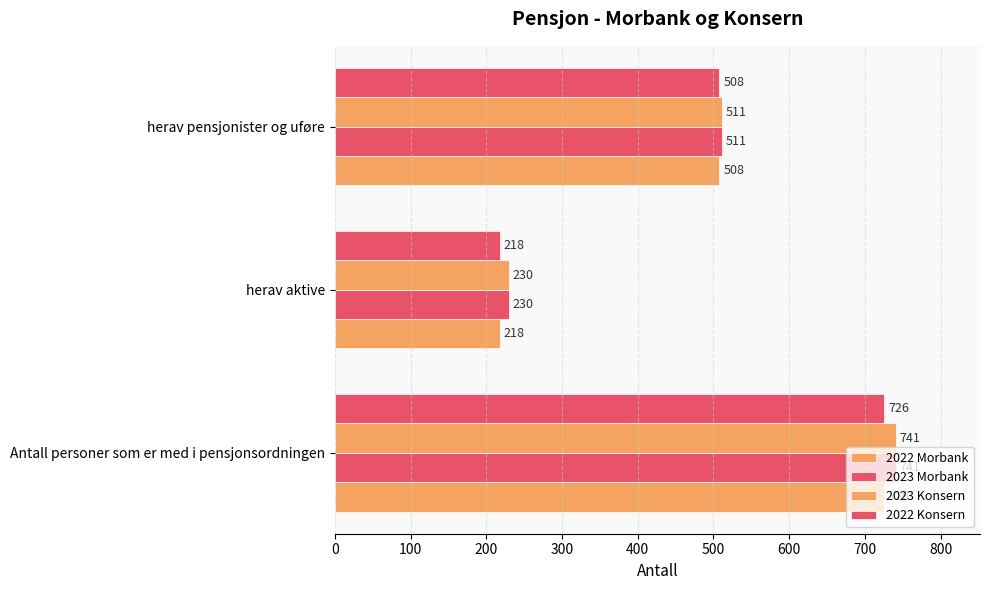

How many categories are shown in the chart?

3